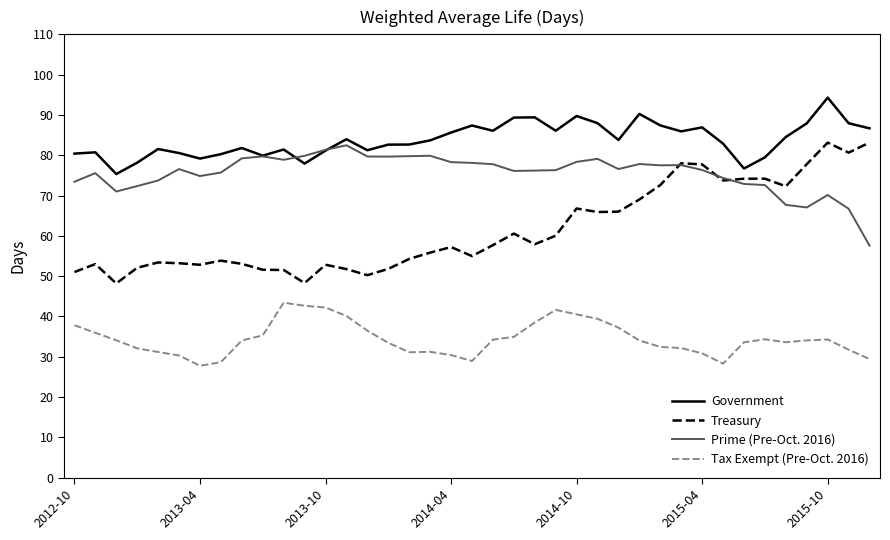

What is the smallest value displayed?

27.8